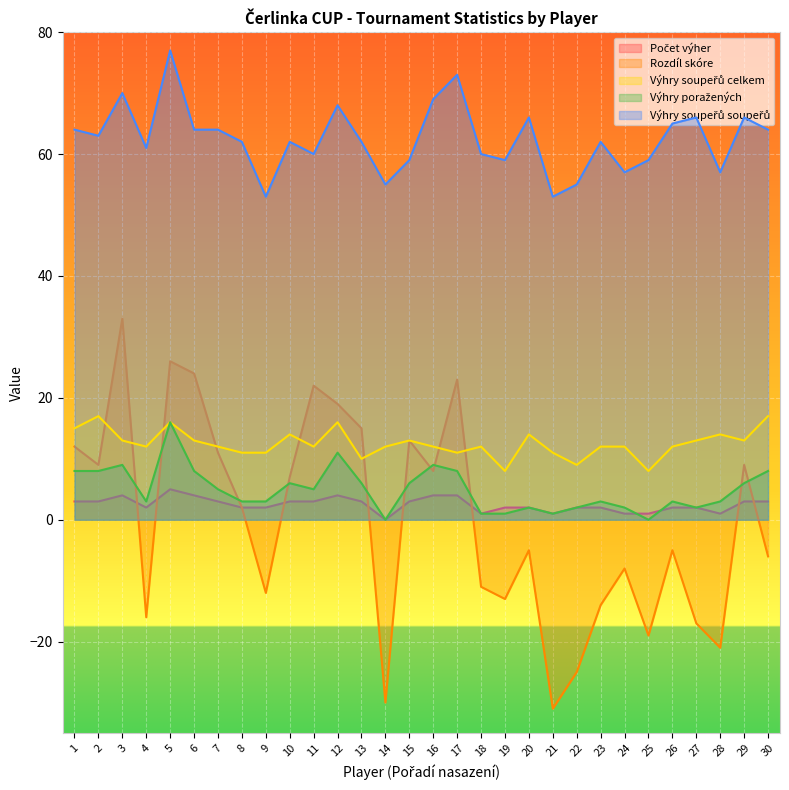

What is the total value across all series at 27?

66